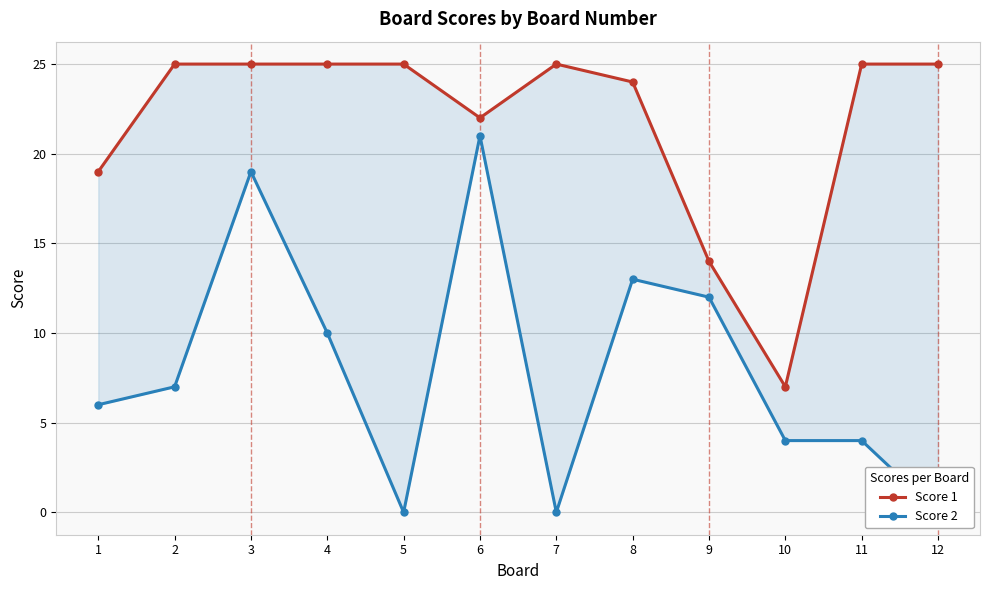

True or false: Score 2 has a value of -10 at 7.

False